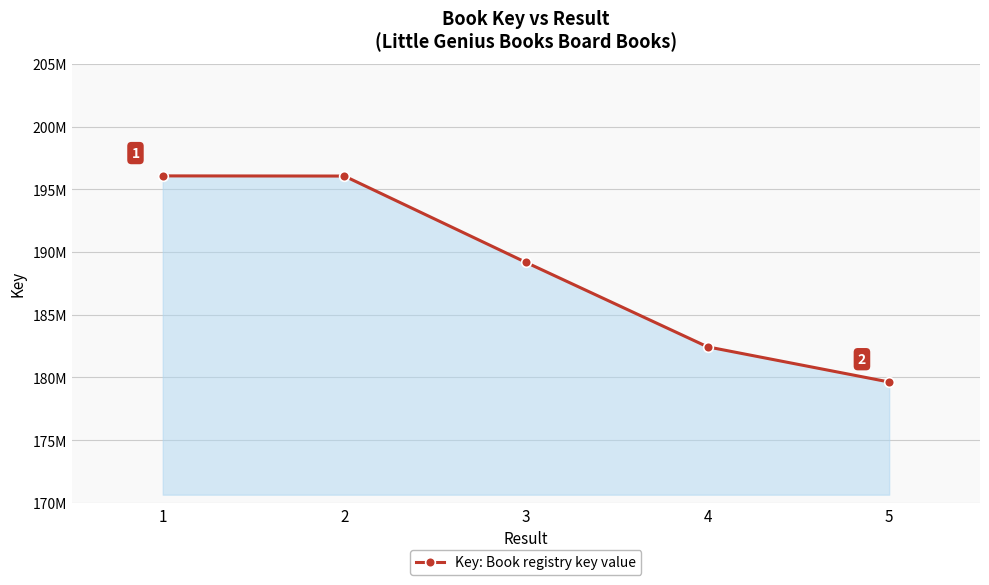

Reading left to right, list all the values displayed in this chart.

1=196064168	2=196051708	3=189170647	4=182438155	5=179635470